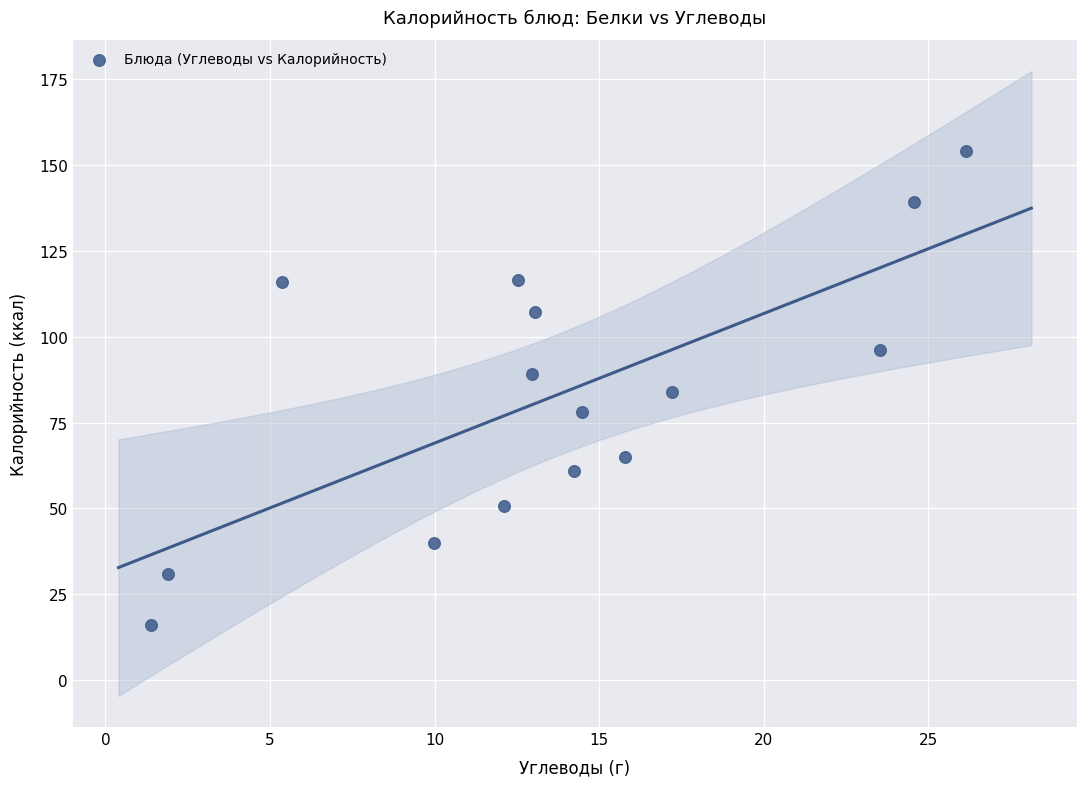

What is the range of Y values (max minus min)?

138.0